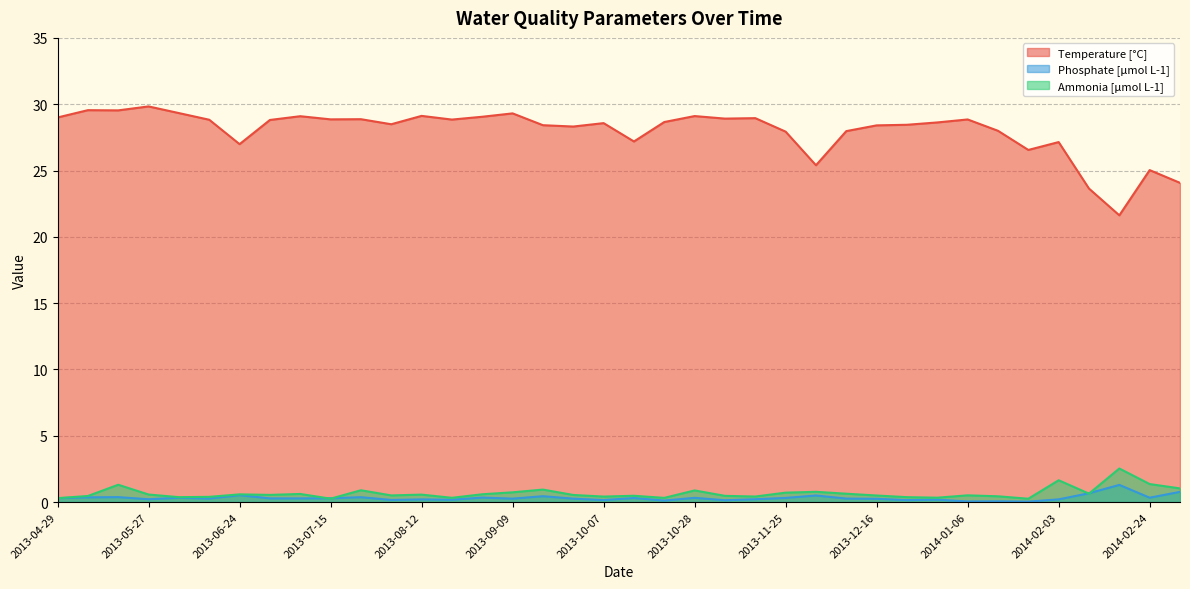

The Phosphate [µmol L-1] series shows 0.0 at 2014-01-06. True or false?

False